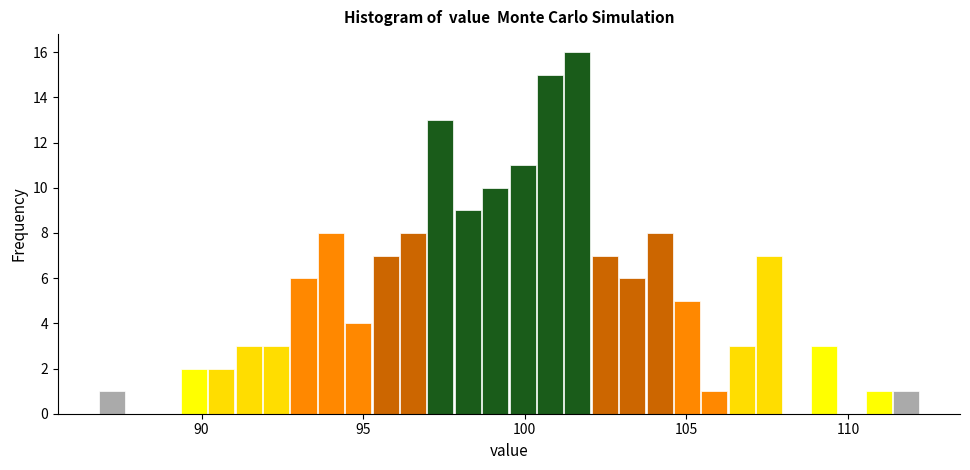

Read against the x-axis, roughly where is the centre of the tallest bar?

101.5